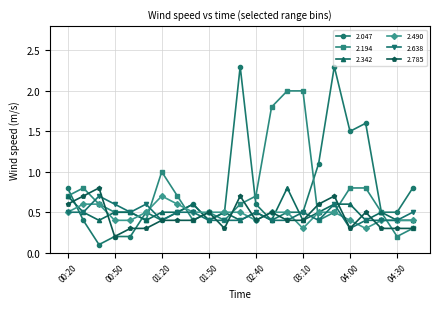

True or false: 2.785 and 2.194 intersect in this chart.

True